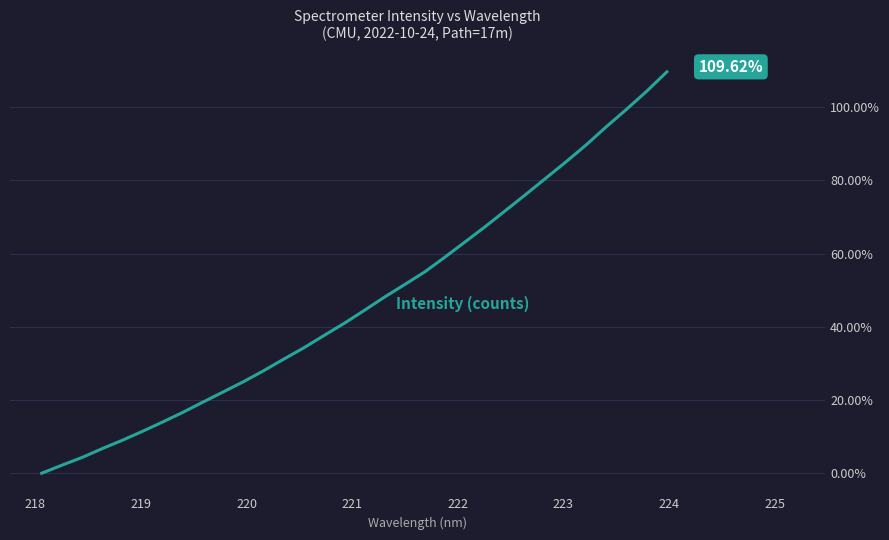

How many lines are shown in the chart?

1